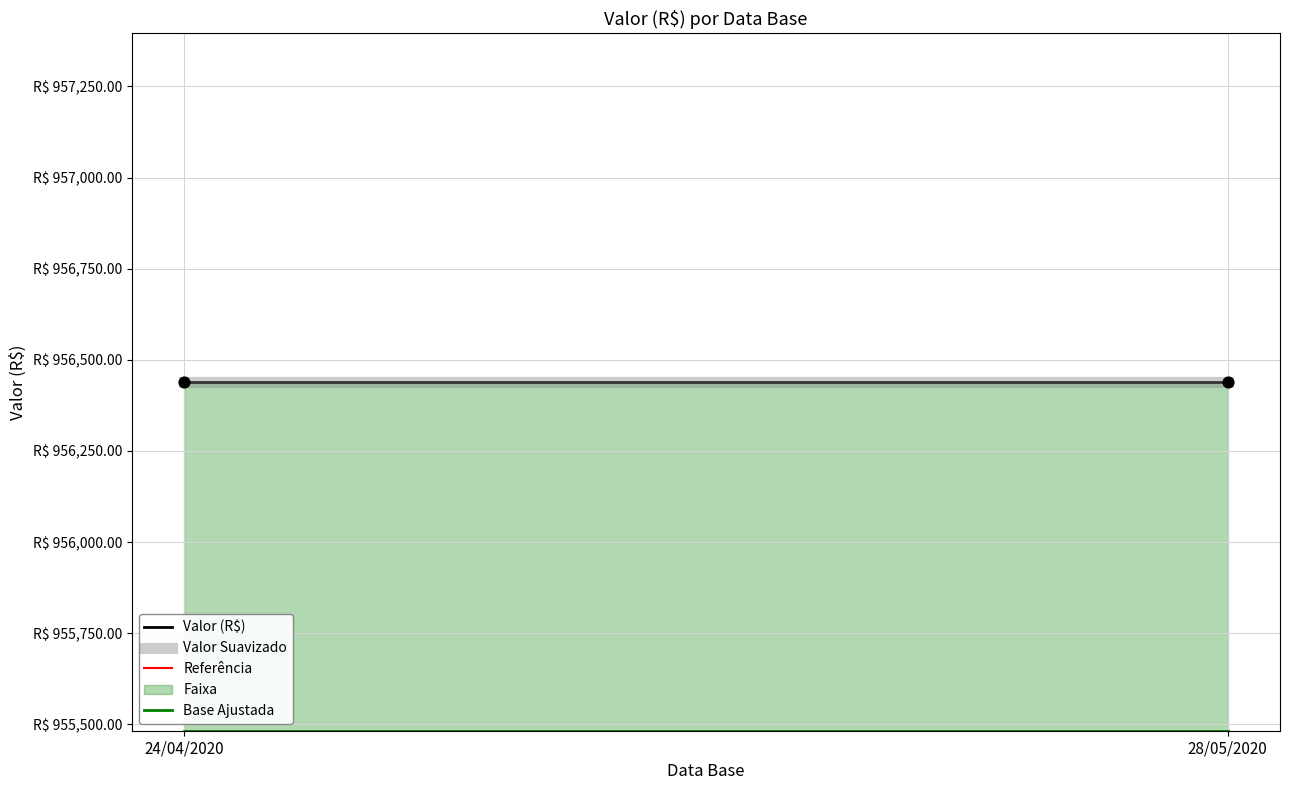

Which series reaches the maximum Y coordinate?

Referência